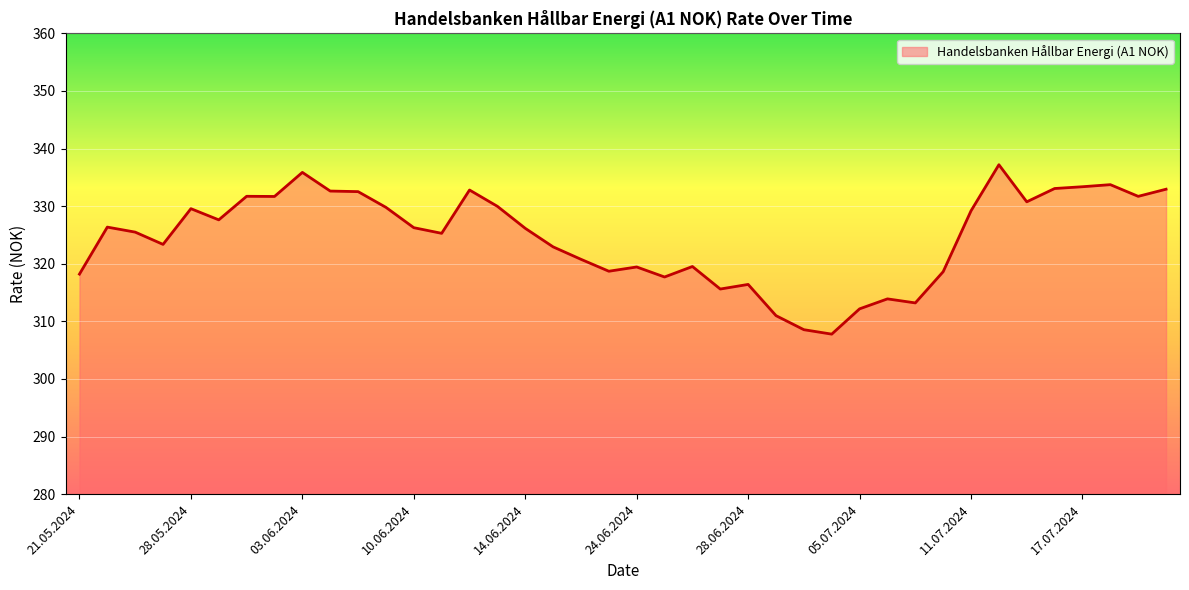

Reading left to right, extract all data points from this chart.

318.2	326.4	325.5	323.4	329.6	327.6	331.7	331.7	335.9	332.6	332.5	329.8	326.3	325.3	332.8	330.0	326.1	322.9	320.8	318.7	319.4	317.7	319.5	315.6	316.4	311.0	308.6	307.8	312.2	313.9	313.2	318.6	329.2	337.2	330.8	333.1	333.4	333.7	331.7	332.9